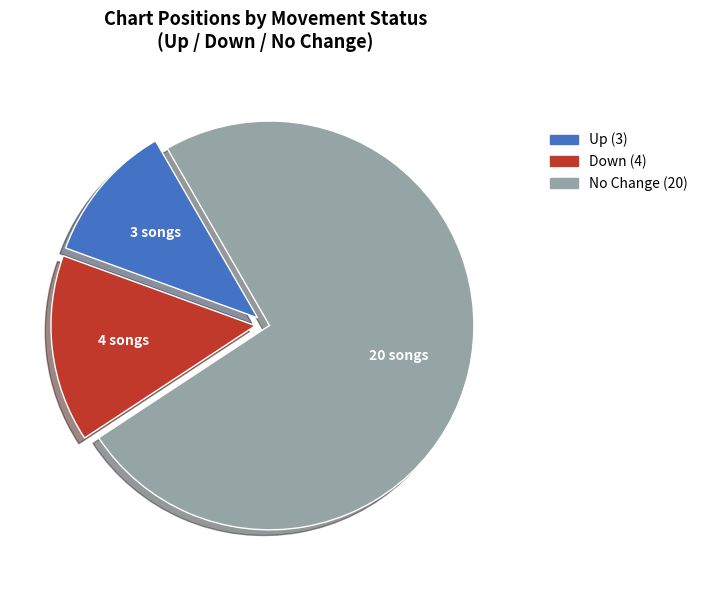

Is there any slice that represents more than half of the pie?

Yes